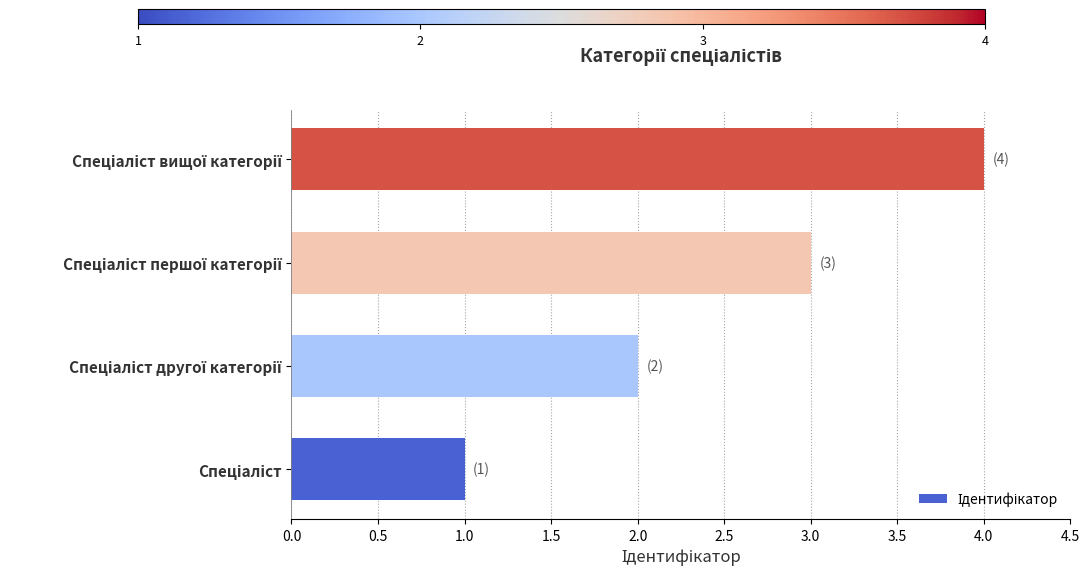

What is the maximum value shown in the chart?

4